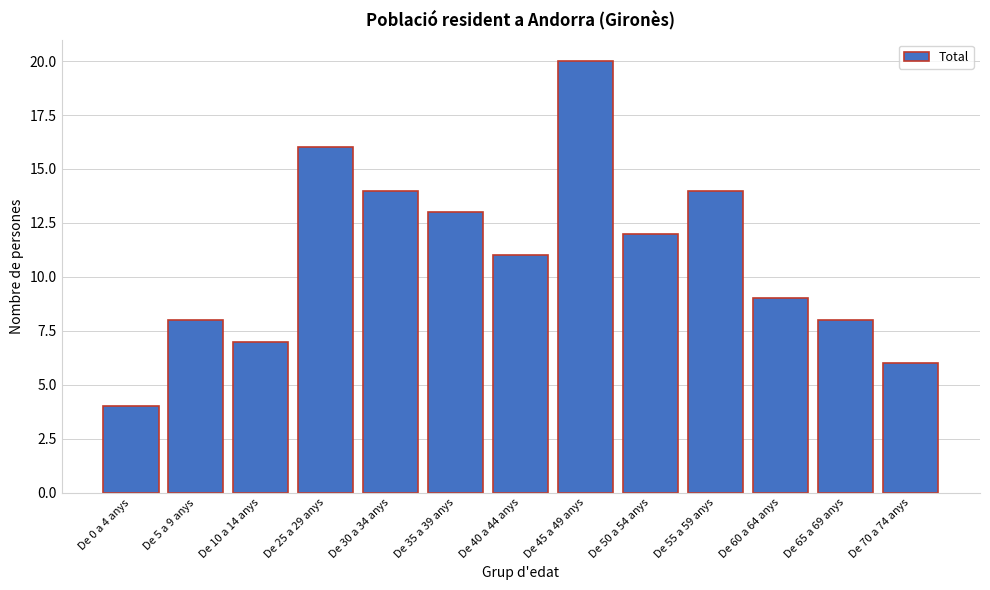

Reading left to right, what are all the values shown in this chart?

De 0 a 4 anys=4	De 5 a 9 anys=8	De 10 a 14 anys=7	De 25 a 29 anys=16	De 30 a 34 anys=14	De 35 a 39 anys=13	De 40 a 44 anys=11	De 45 a 49 anys=20	De 50 a 54 anys=12	De 55 a 59 anys=14	De 60 a 64 anys=9	De 65 a 69 anys=8	De 70 a 74 anys=6